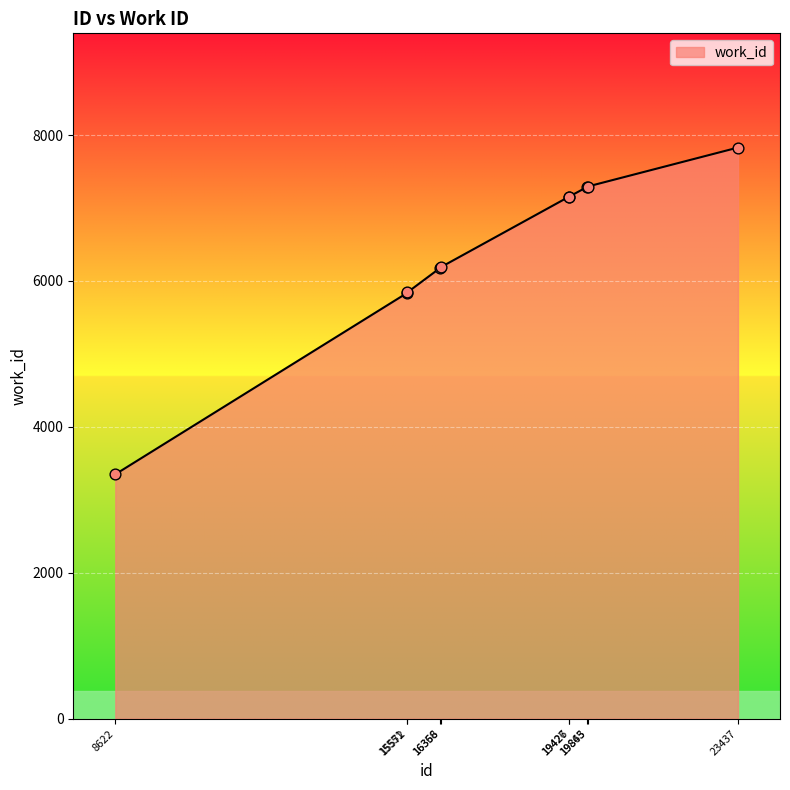

What is the change in value from 8622 to 19845?

+3938